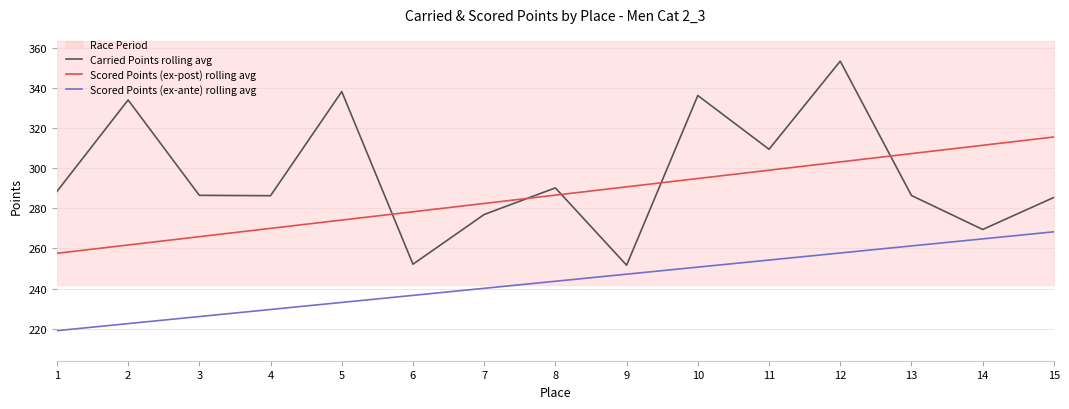

At how many categories does at least one series exceed 351?

1